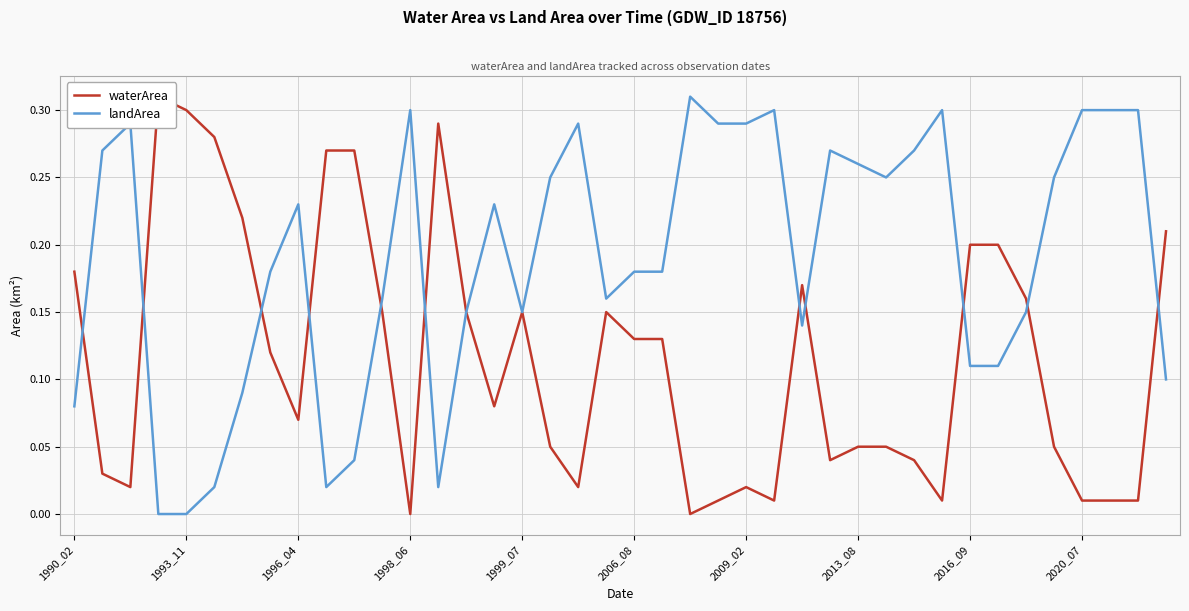

Reading right to left, what are all the values shown in this chart?

waterArea: 0.2	0.0	0.0	0.0	0.1	0.2	0.2	0.2	0.0	0.0	0.1	0.1	0.0	0.2	0.0	0.0	0.0	0.0	0.1	0.1	0.1	0.0	0.1	0.1	0.1	0.1	0.3	0.0	0.1	0.3	0.3	0.1	0.1	0.2	0.3	0.3	0.3	0.0	0.0	0.2
landArea: 0.1	0.3	0.3	0.3	0.2	0.1	0.1	0.1	0.3	0.3	0.2	0.3	0.3	0.1	0.3	0.3	0.3	0.3	0.2	0.2	0.2	0.3	0.2	0.1	0.2	0.1	0.0	0.3	0.2	0.0	0.0	0.2	0.2	0.1	0.0	0.0	0.0	0.3	0.3	0.1